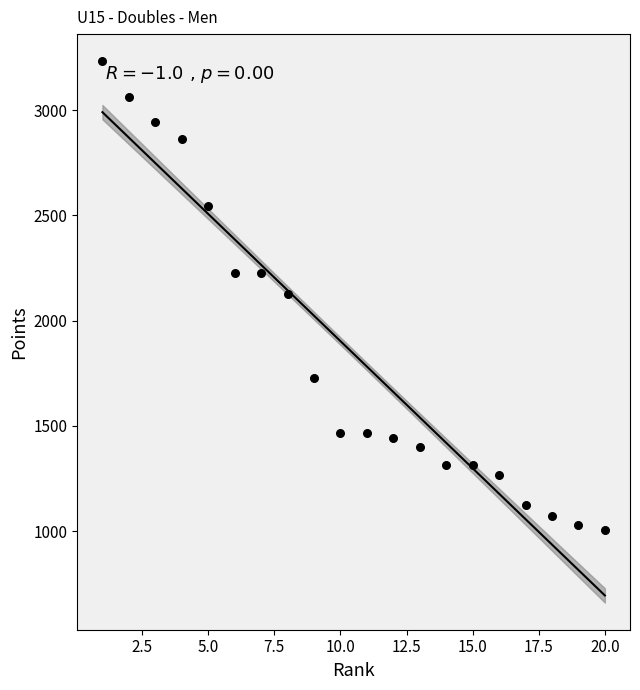

What is the range of Y values (max minus min)?

2226